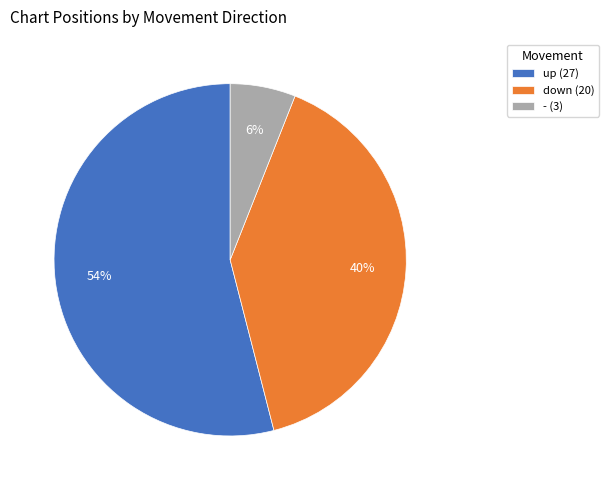

Which has a higher value, down or up?

up